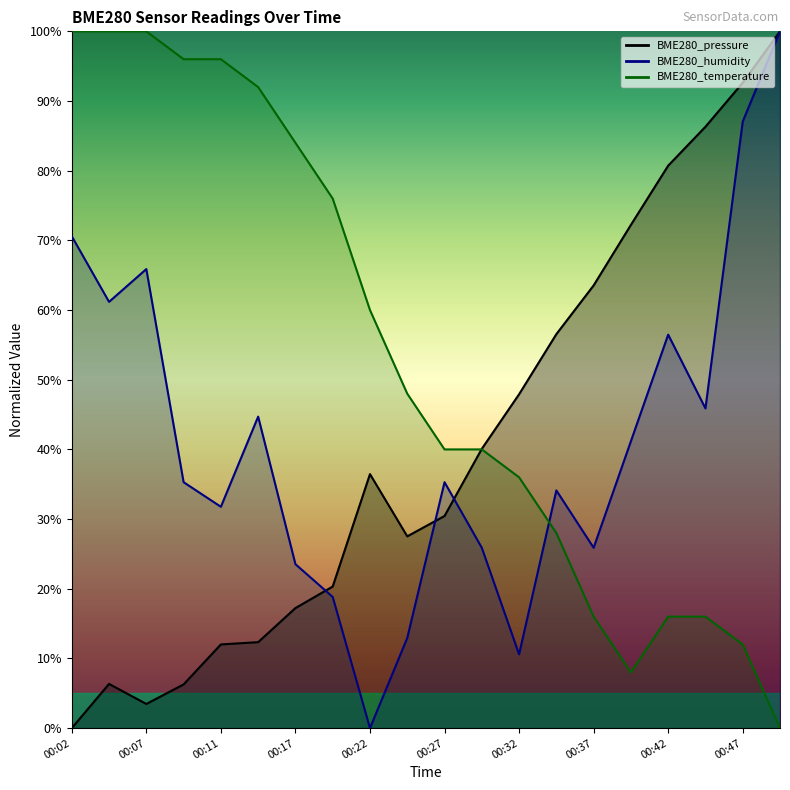

In BME280_humidity, how many points are lower than both neighbors (excluding endpoints)?

6